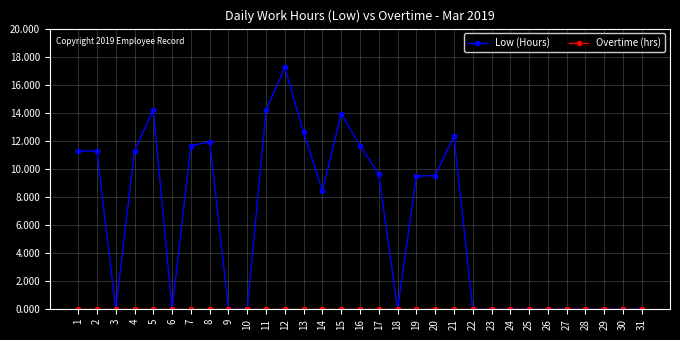

True or false: Low (Hours) has a value of 0.0 at 24.

True